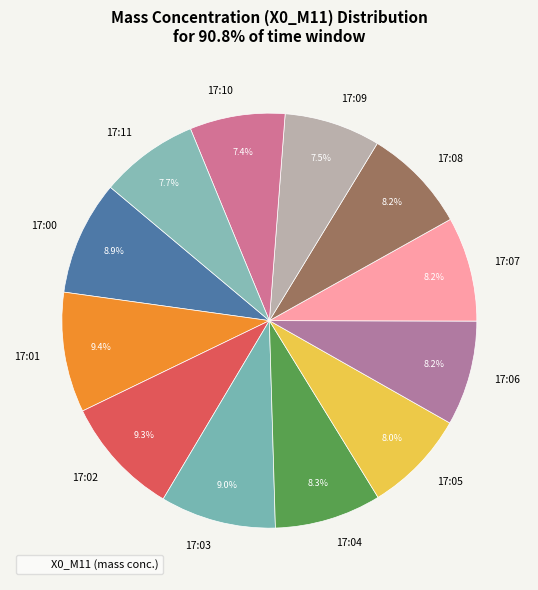

To the nearest percent, what is the combined percentage of 17:10 and 17:06?

16%